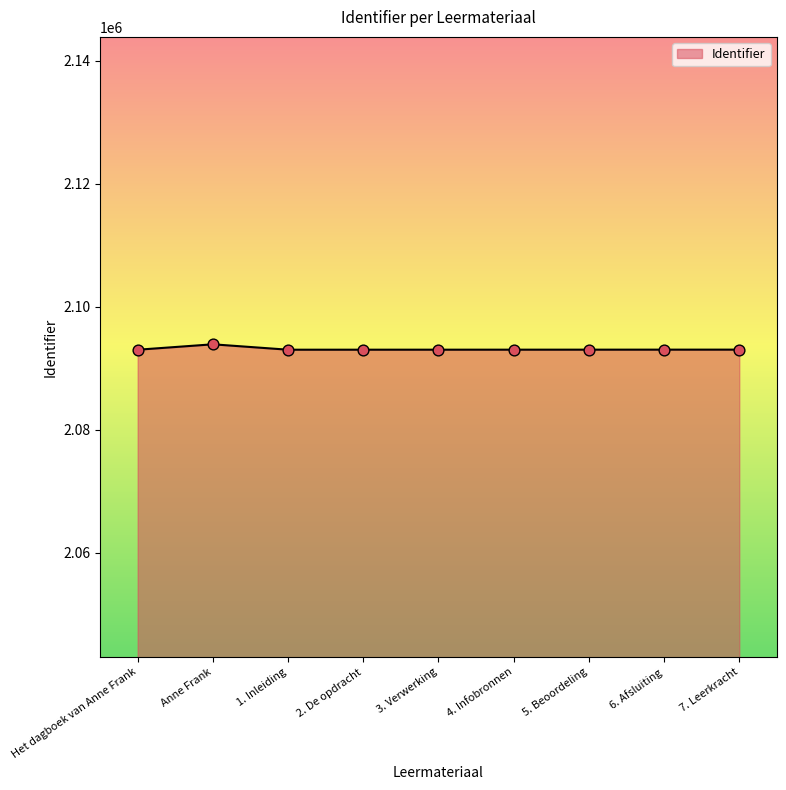

Approximately how many times larger is the value at 7. Leerkracht compared to 5. Beoordeling?

1.0